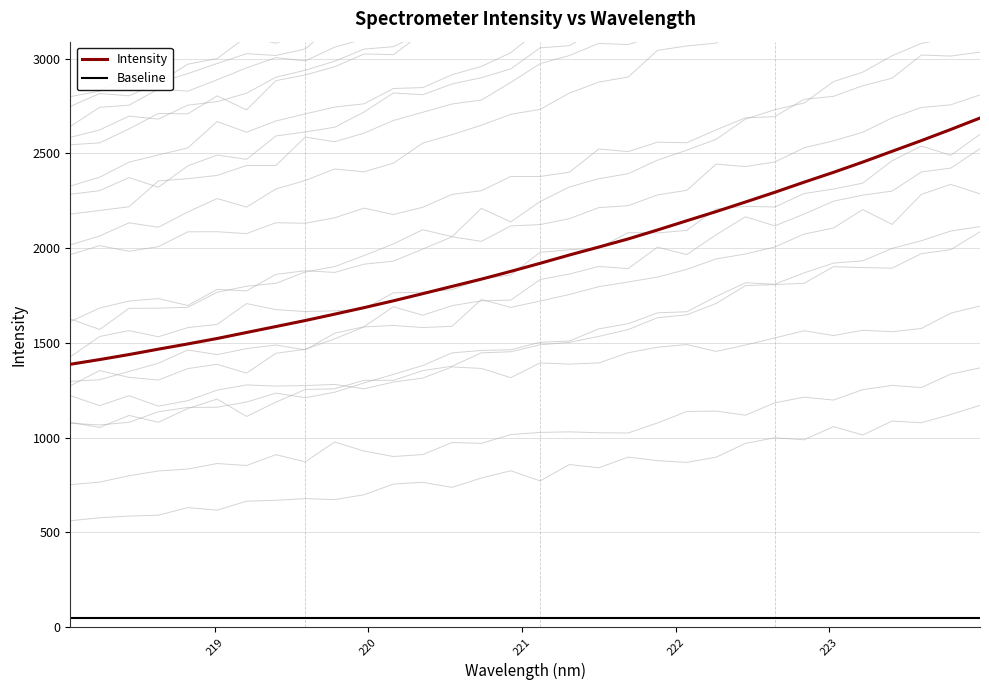

What is the highest value of the Intensity series?

2686.4